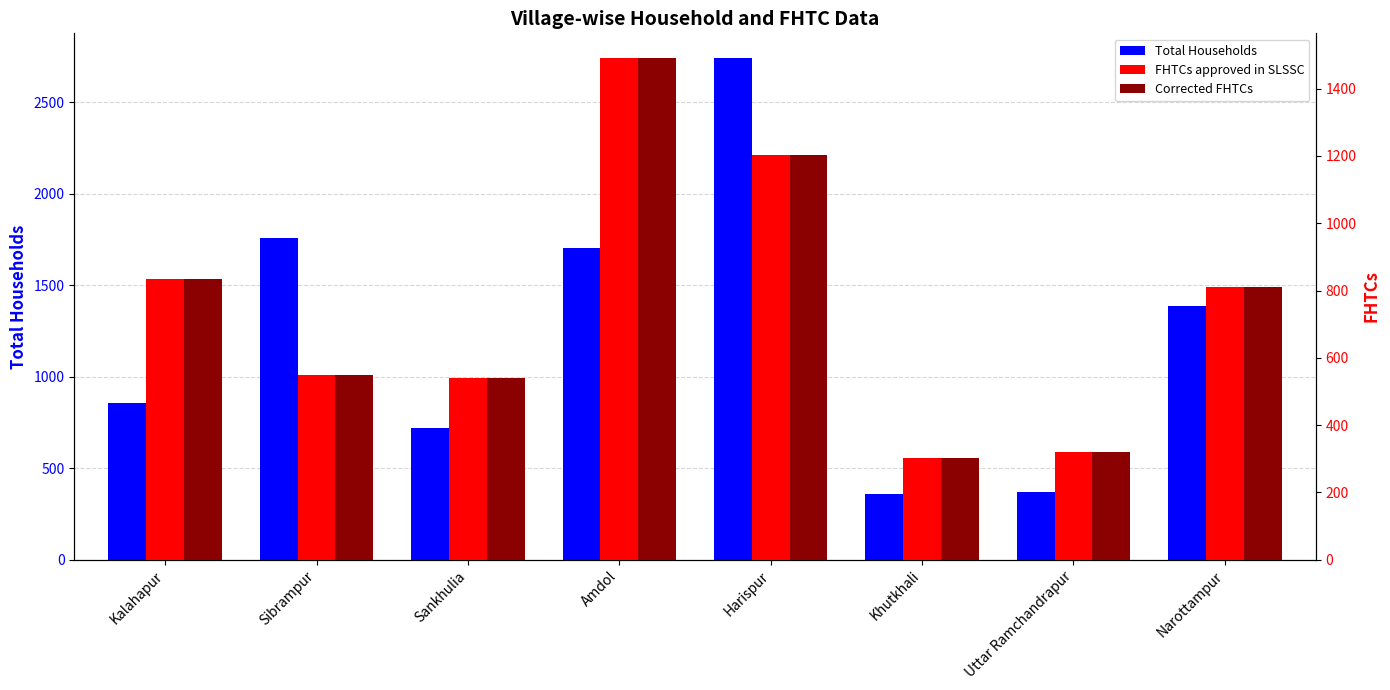

What is the label of the 8th bar from the left?

Narottampur